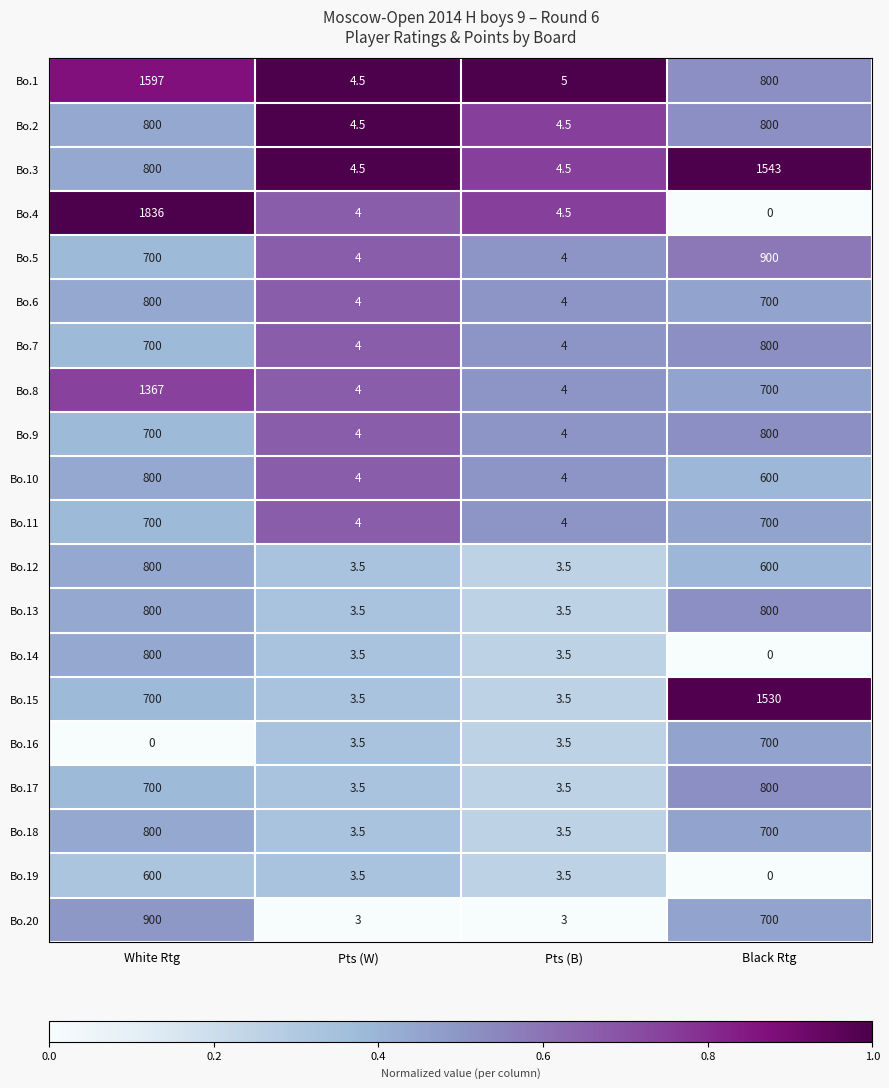

At which label is Bo.7 closest to 402?

White Rtg